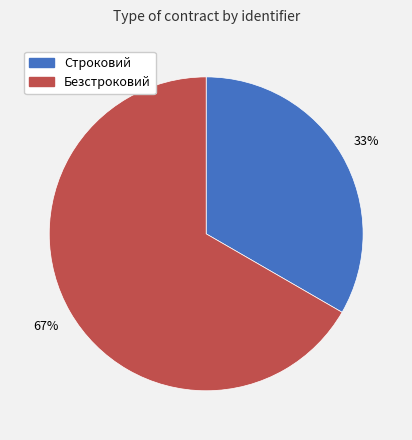

What is the majority slice?

Безстроковий